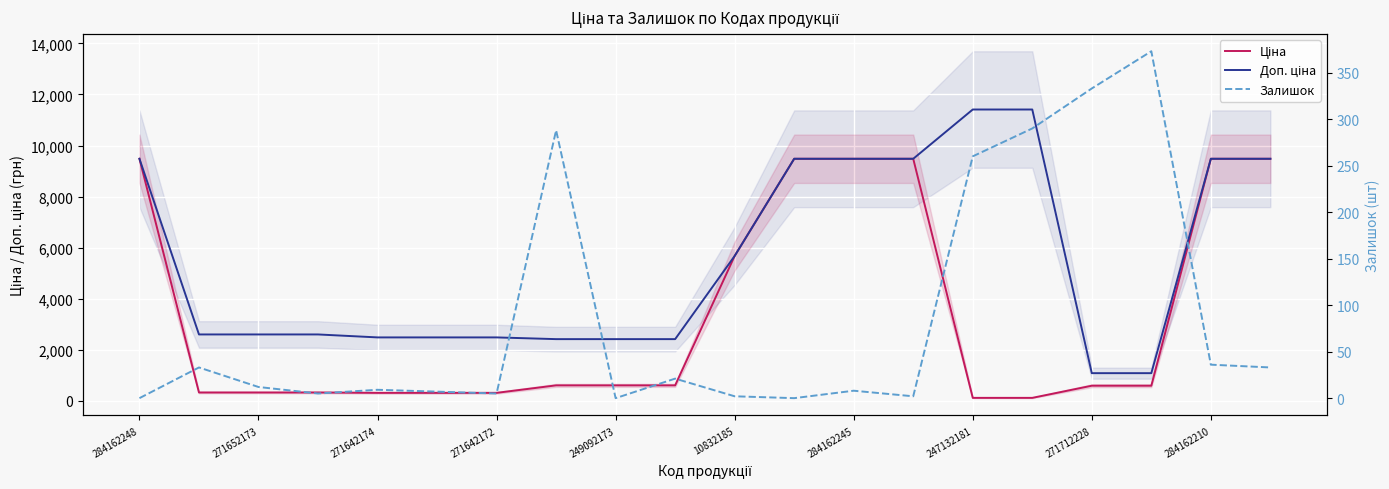

What position from the left is 284162210?

10